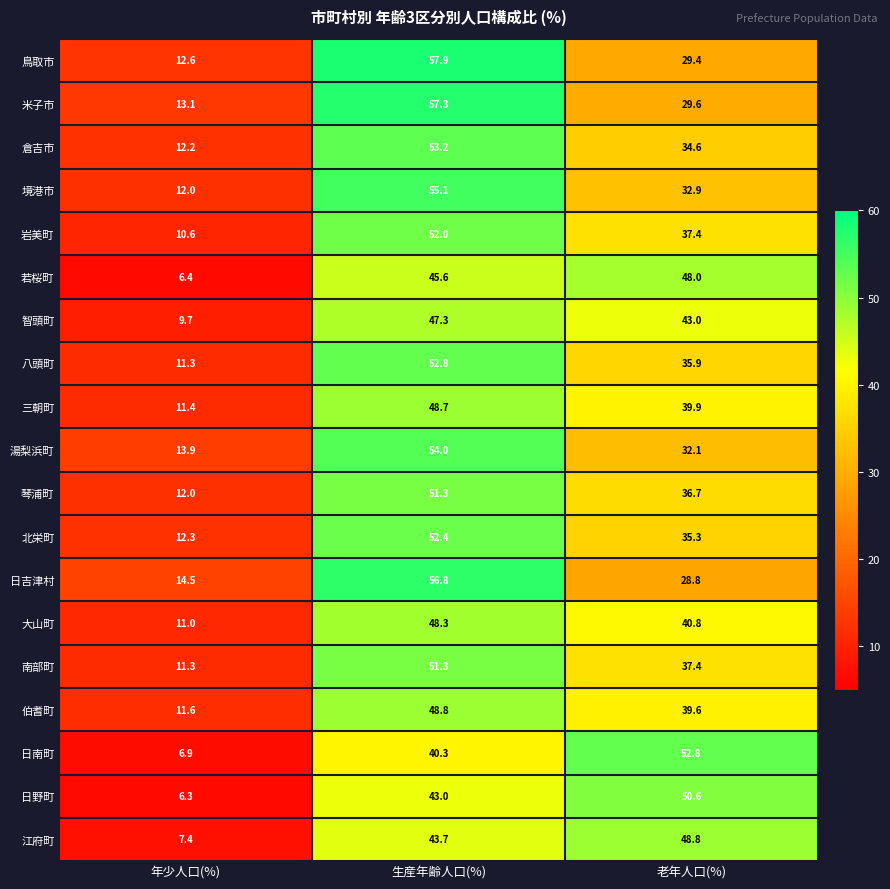

Between 年少人口(%) and 生産年齢人口(%), which series saw the biggest shift?

鳥取市